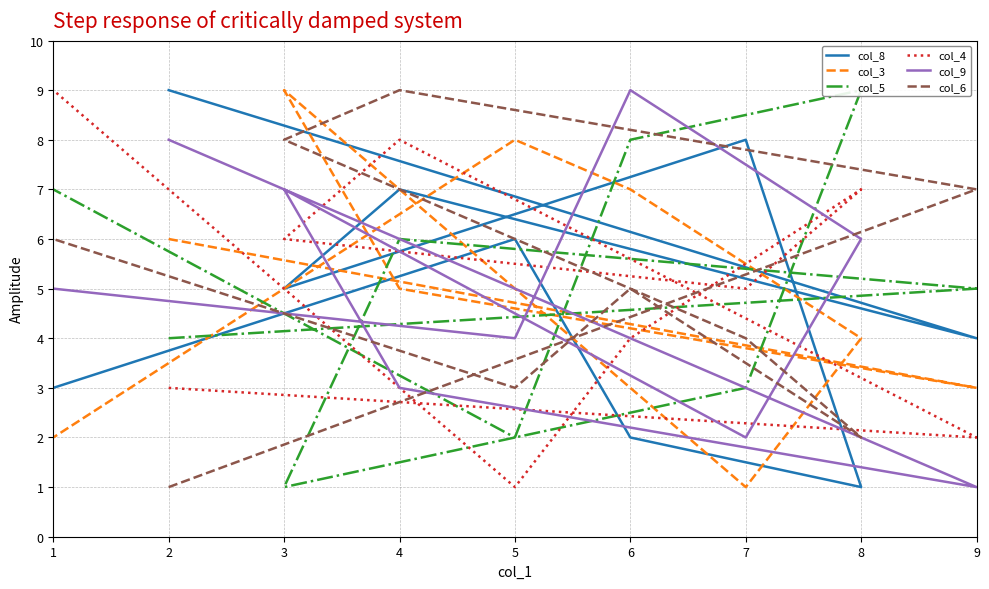

Is the value of col_3 at 4 greater than the value of col_8 at 4?

No